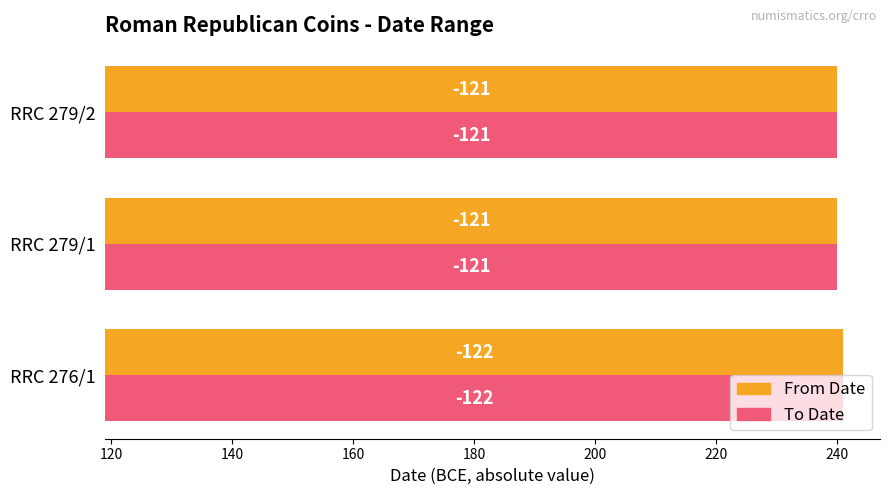

How many groups of bars are there?

3